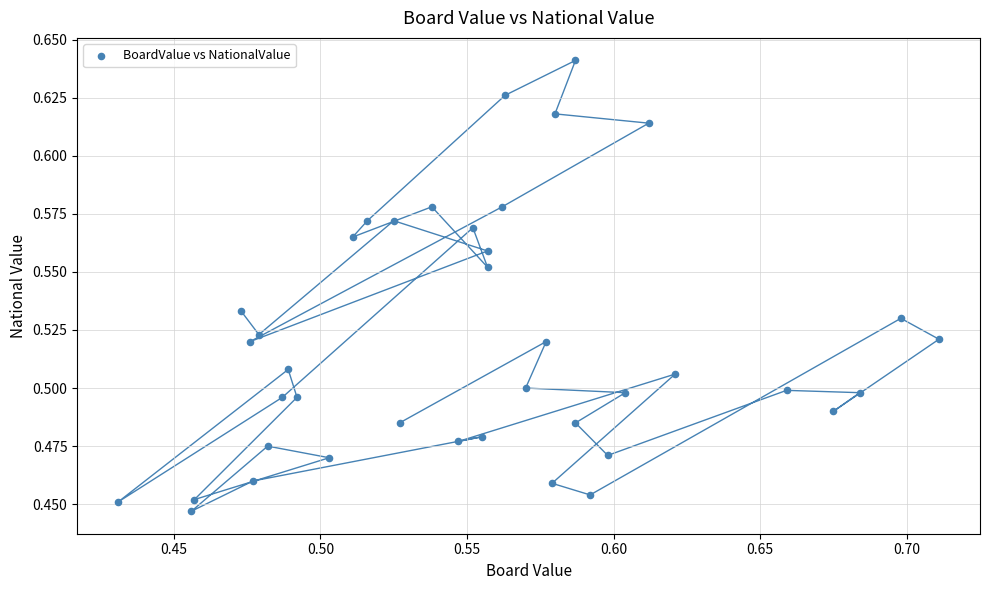

What is the range of X values (max minus min)?

0.3